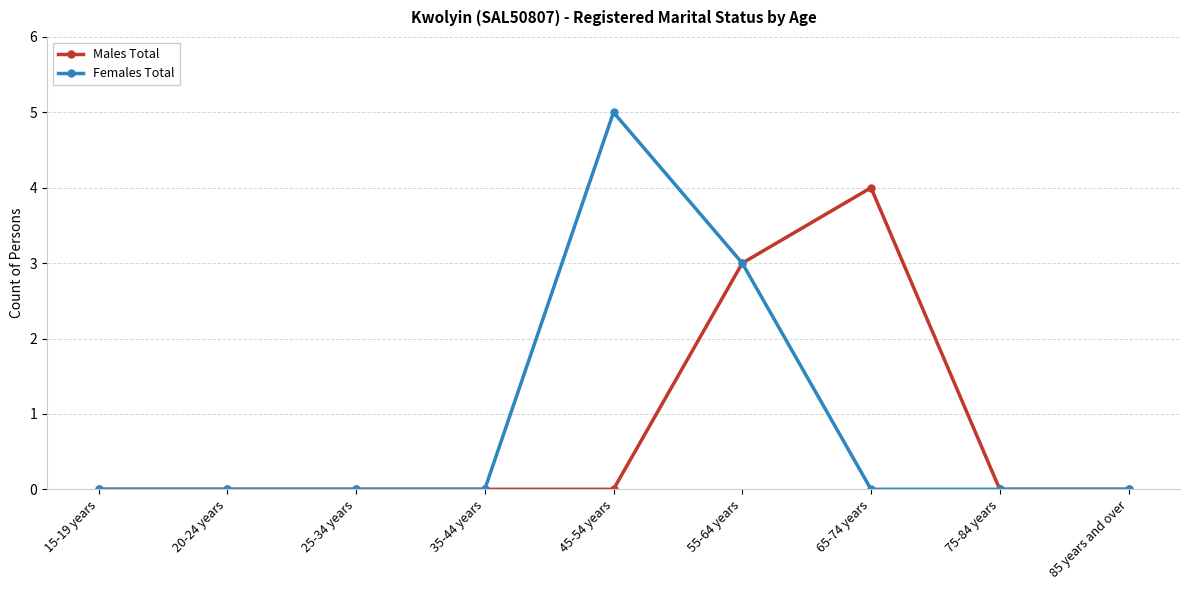

Which series has the largest range (max minus min)?

Females Total